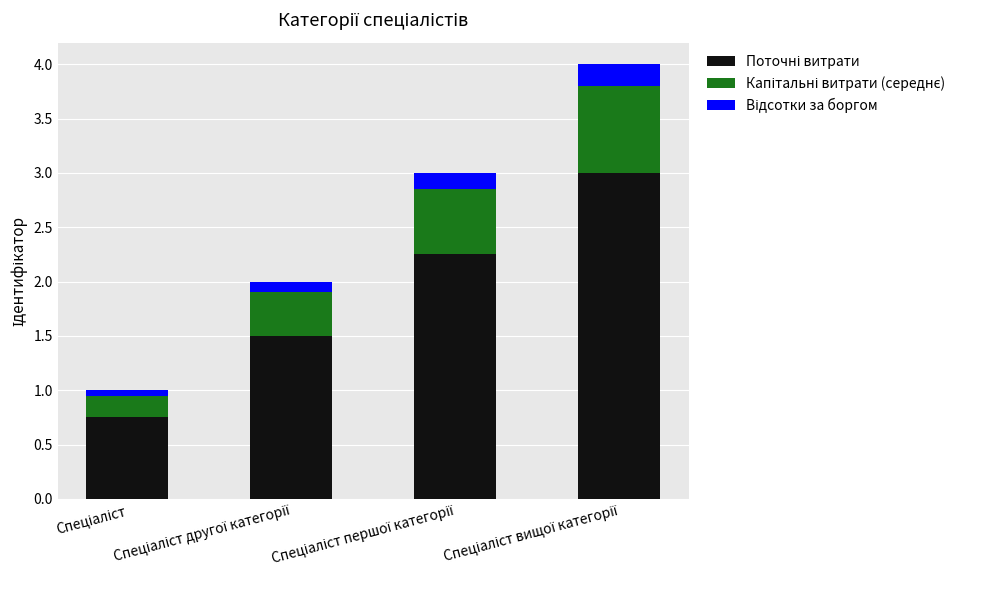

How many categories are shown in the chart?

4